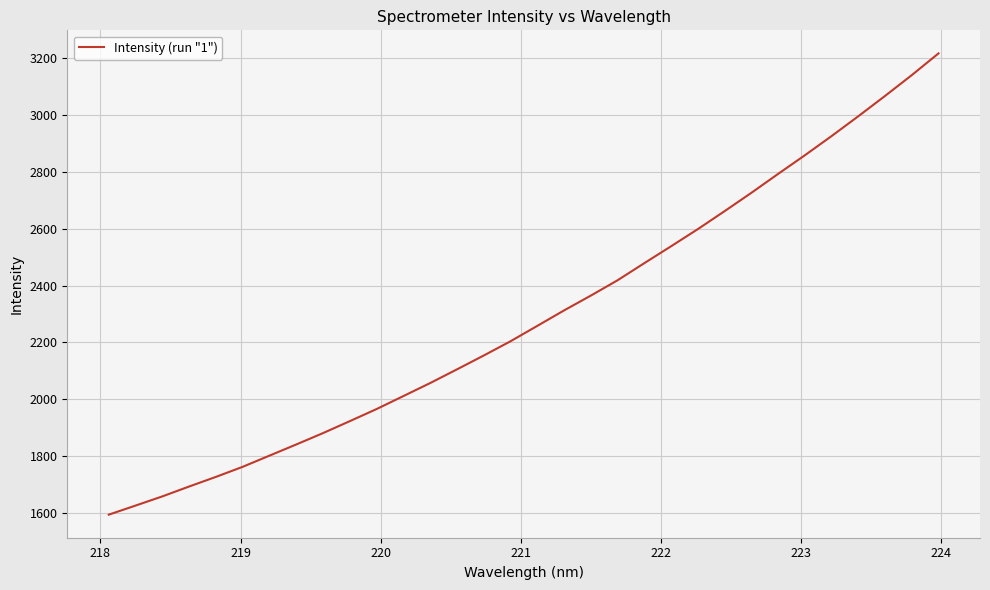

Reading left to right, what are all the values shown in this chart?

1593.5	1625.5	1657.8	1692.7	1726.6	1762.0	1801.4	1840.8	1880.8	1922.9	1965.6	2011.2	2057.0	2105.2	2154.0	2204.1	2258.3	2312.8	2364.9	2418.9	2479.2	2538.7	2599.1	2662.3	2726.8	2793.5	2859.0	2926.7	2996.6	3068.1	3141.4	3217.9